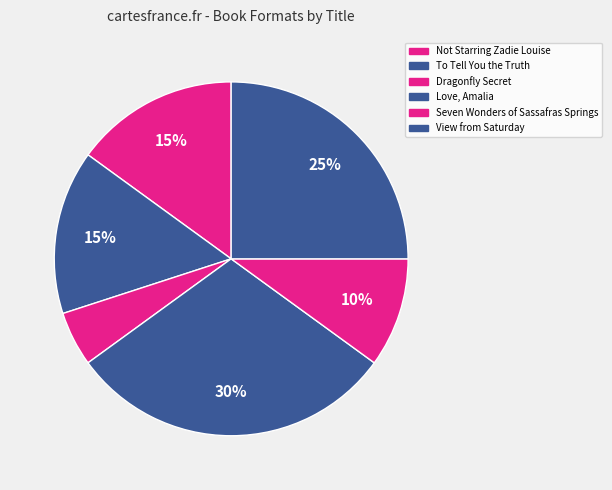

Rank the categories by value from lowest to highest.

Dragonfly Secret, Seven Wonders of Sassafras Springs, Not Starring Zadie Louise, To Tell You the Truth, View from Saturday, Love, Amalia